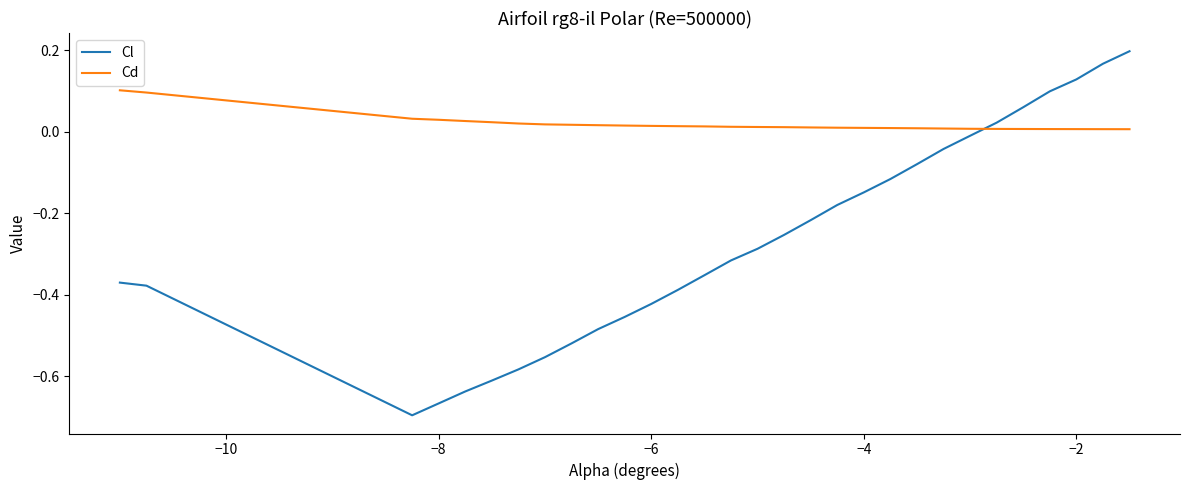

Which series has the largest range (max minus min)?

Cl